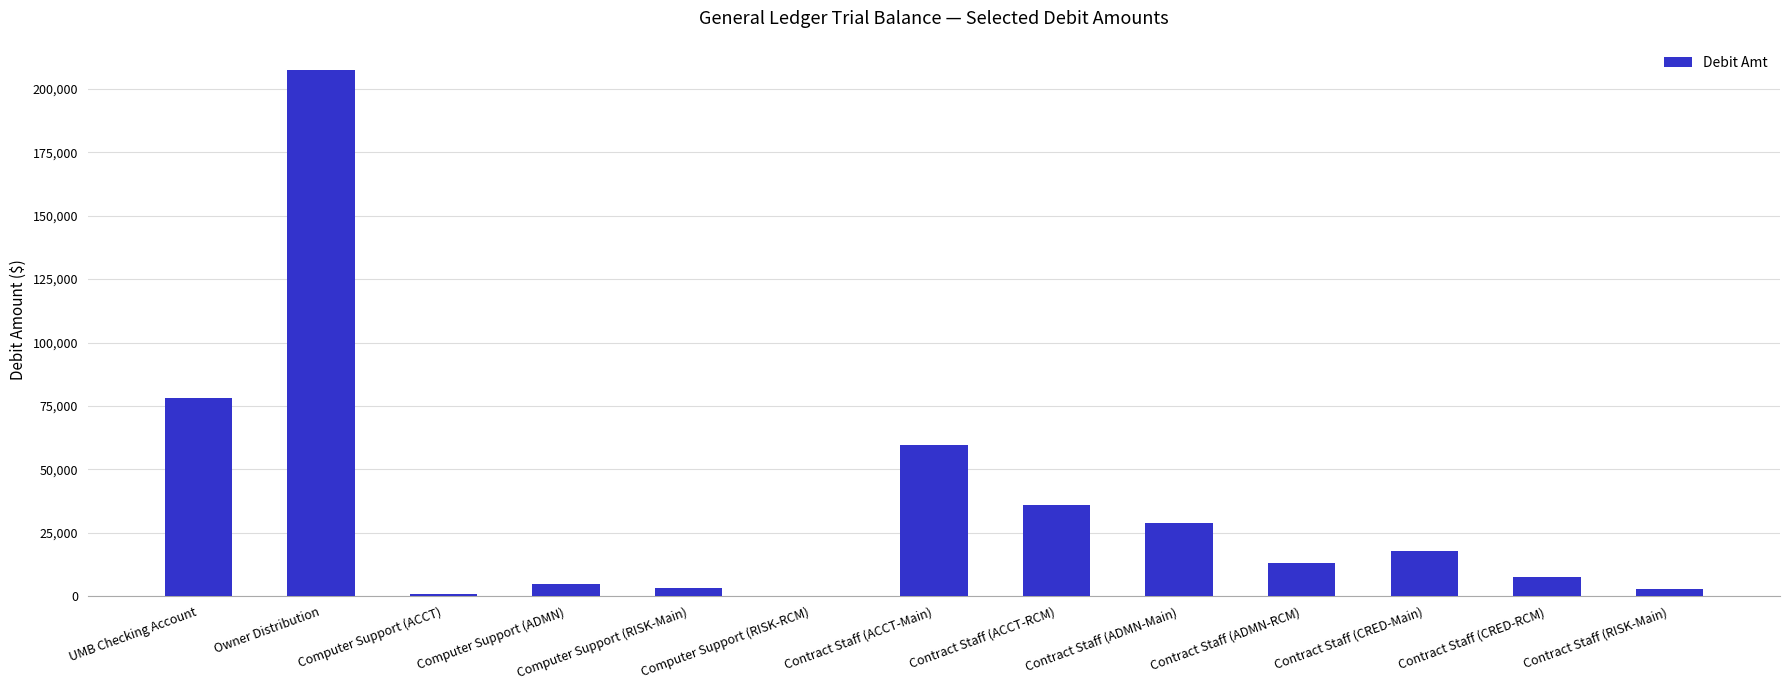

What is the change in value from Owner Distribution to Contract Staff (ADMN-RCM)?

-194335.3